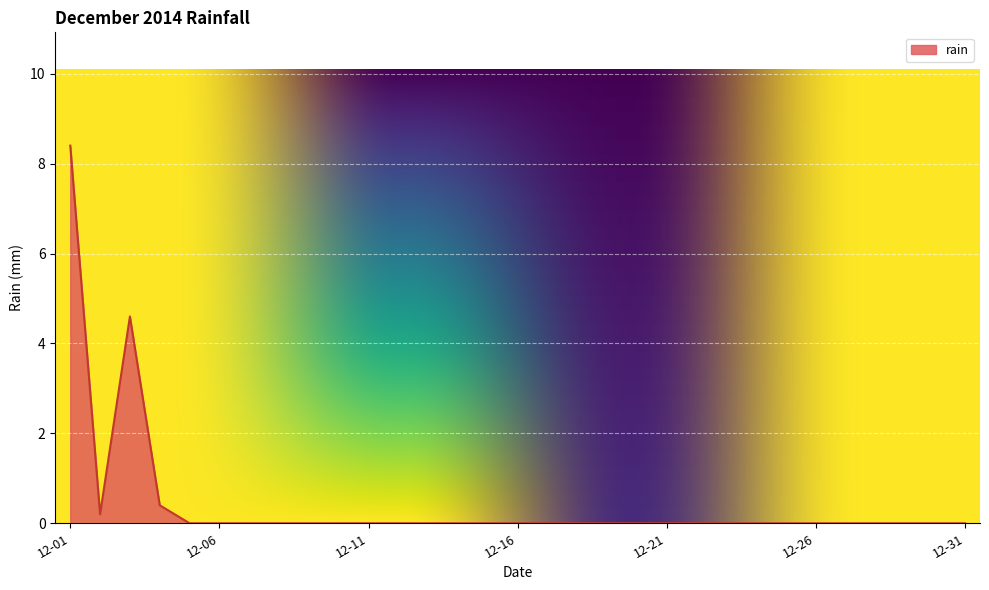

What is the difference between the maximum and minimum values?

8.4